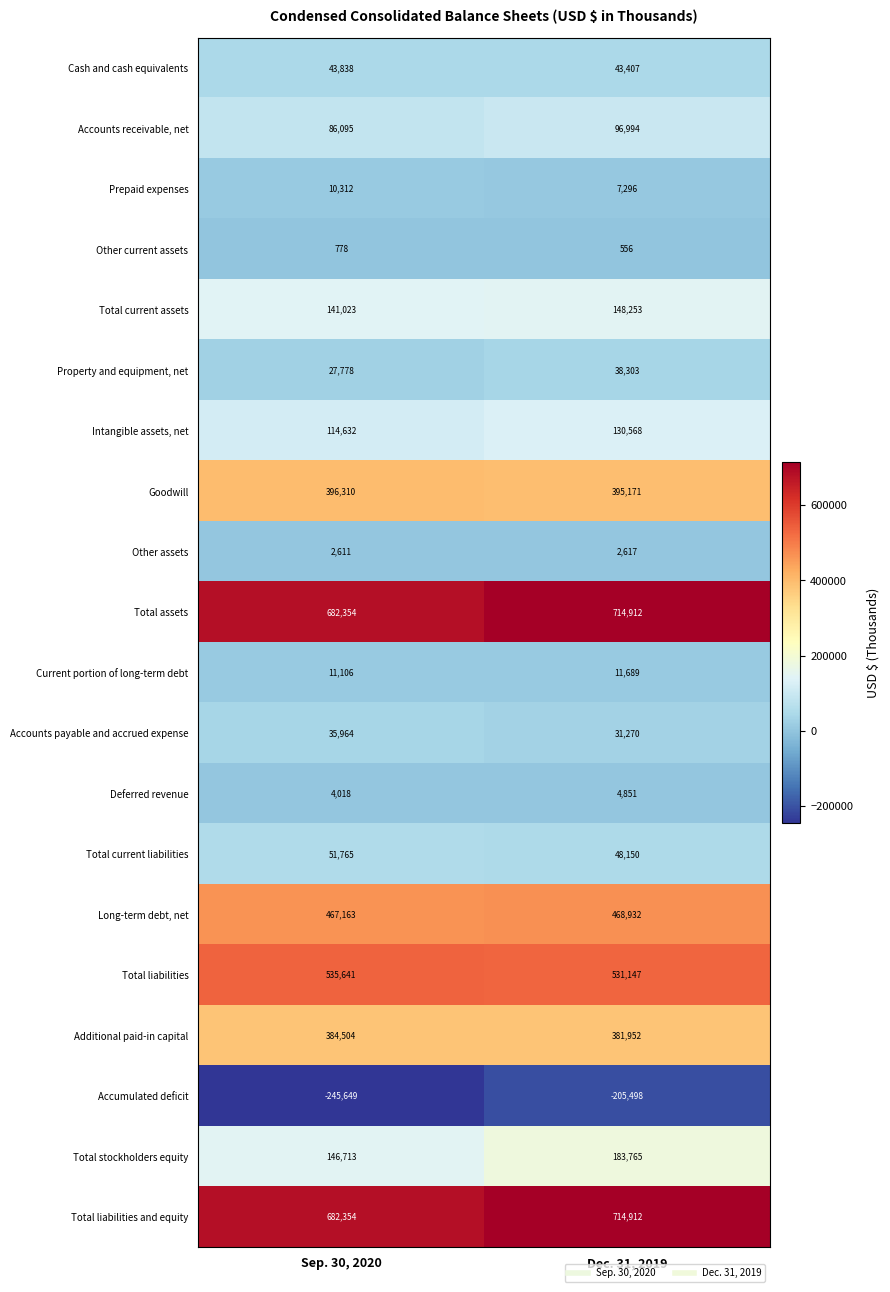

What is the average value of the Total assets series?

698633